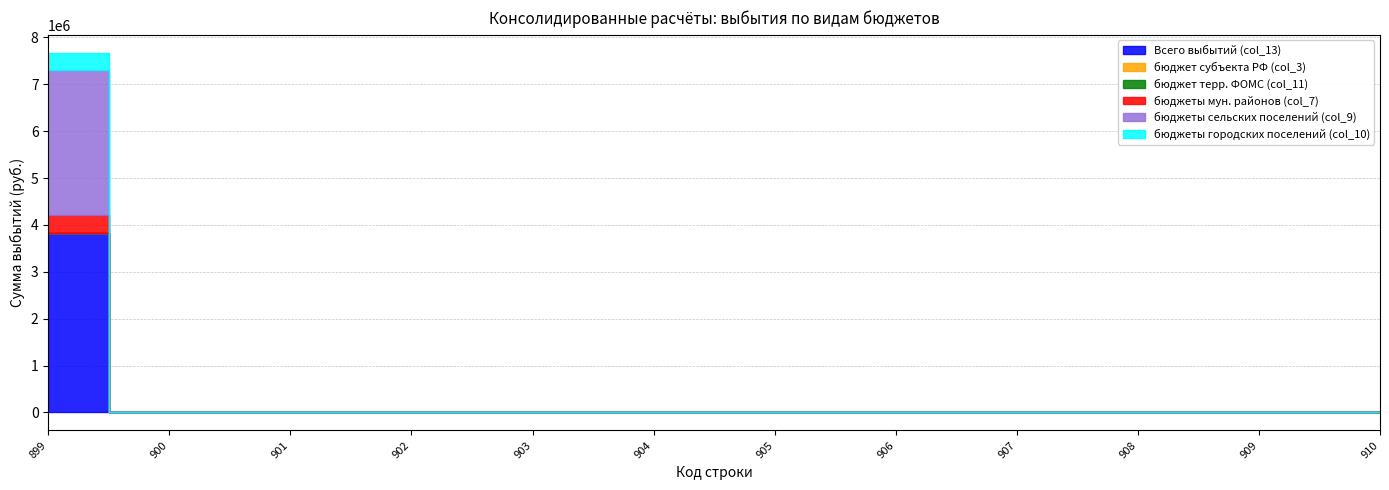

Is it true that бюджет терр. ФОМС (col_11) equals 0.0 at 901?

True